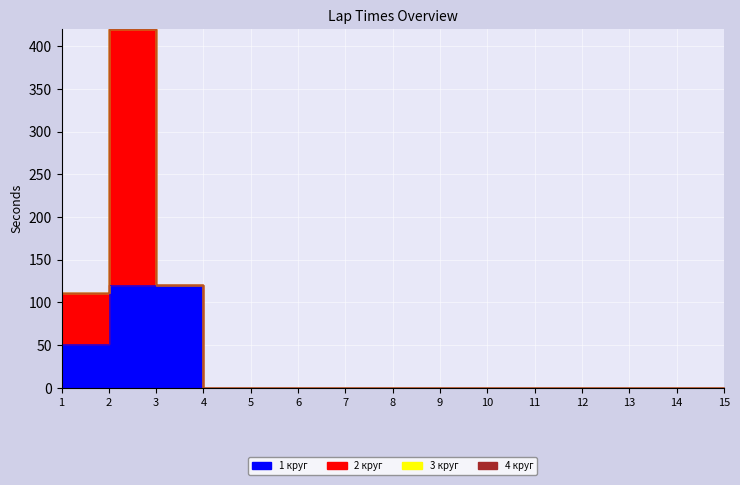

Count the number of categories in the chart.

15